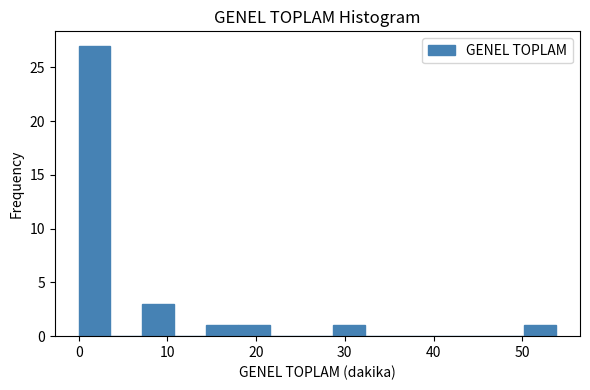

Around what value on the x-axis is the tallest bar? Give the approximate position of its centre, as read against the axis.

2